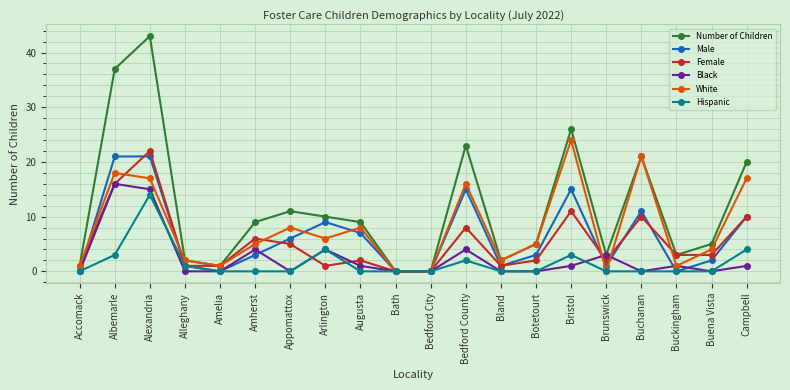

Which category has the highest value across all series?

Alexandria